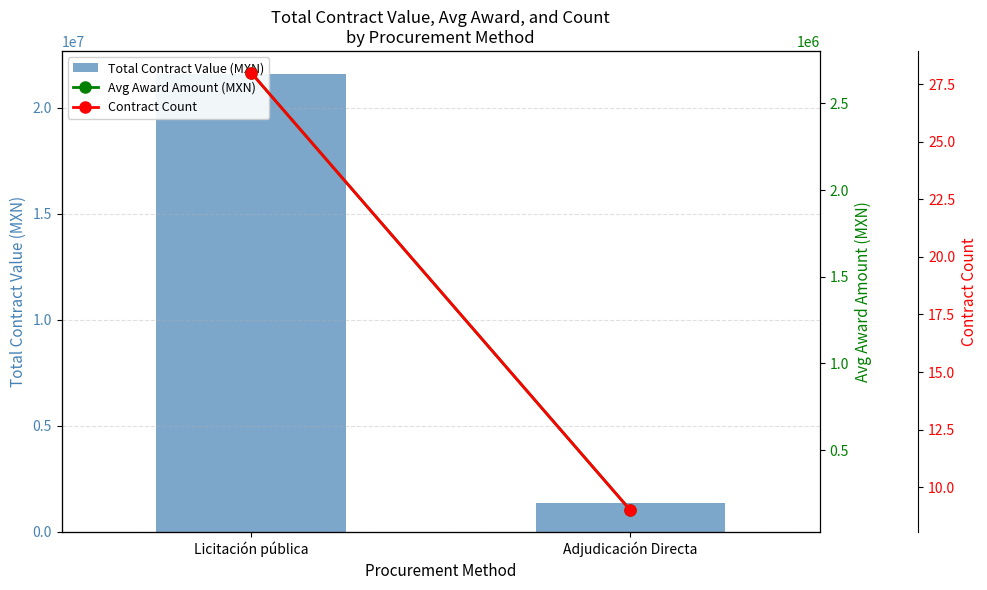

What is the sum of all Total Contract Value (MXN) values?

22982575.8